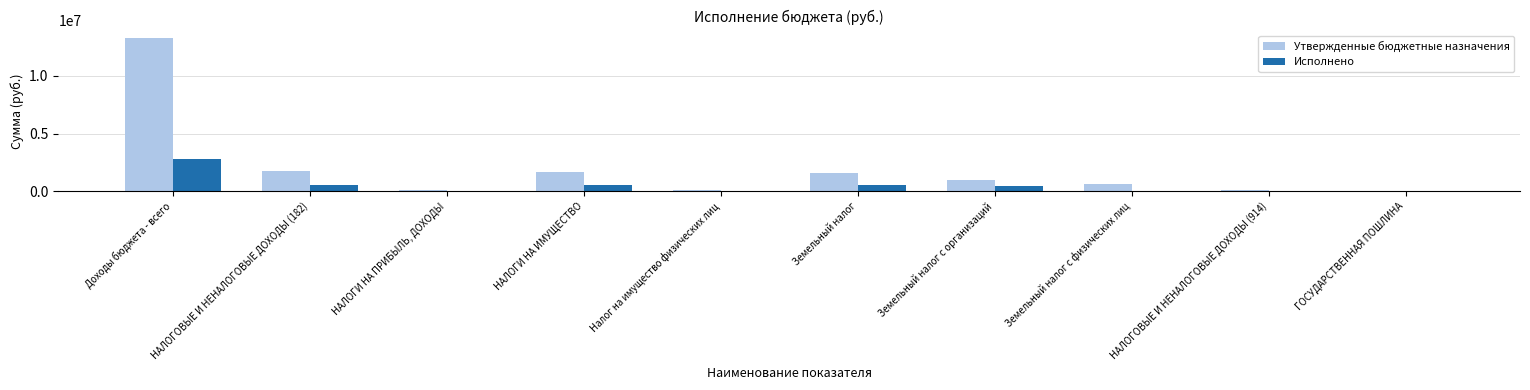

The Утвержденные бюджетные назначения series shows 18896930.1 at Доходы бюджета - всего. True or false?

False